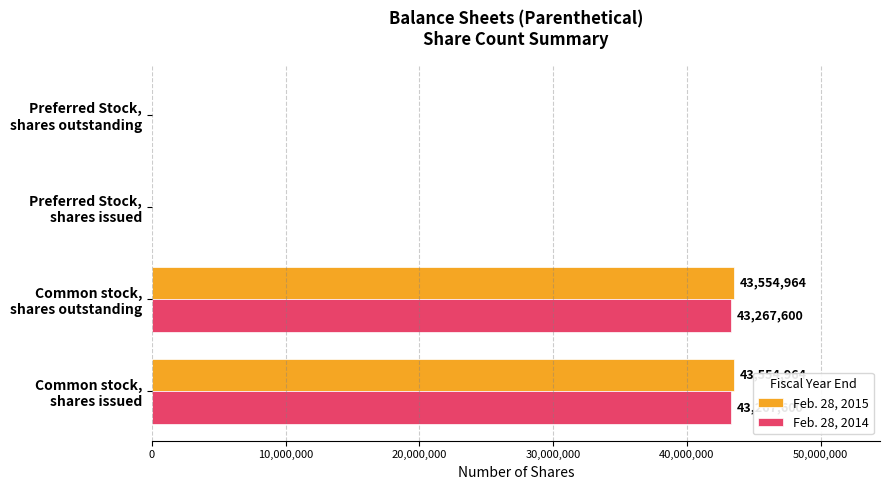

How many data points does each series have?

4